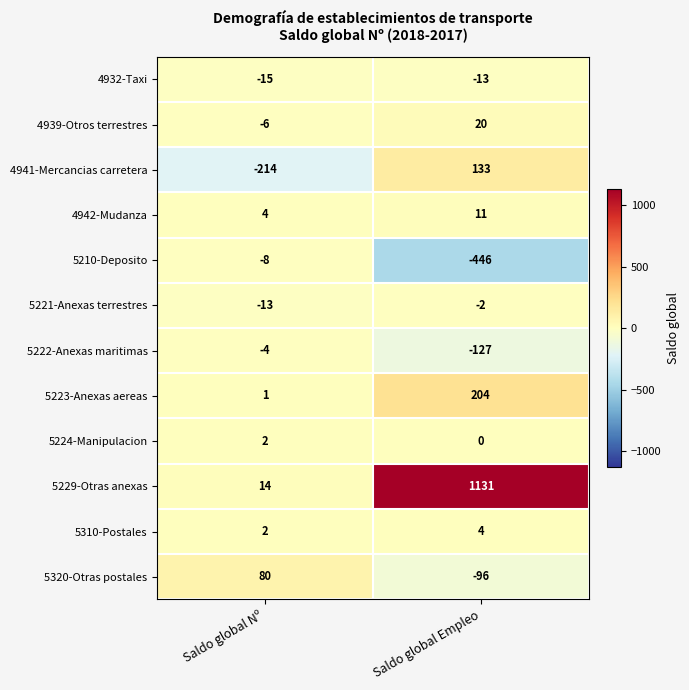

Which series changed the most between Saldo global Nº and Saldo global Empleo?

5229-Otras anexas